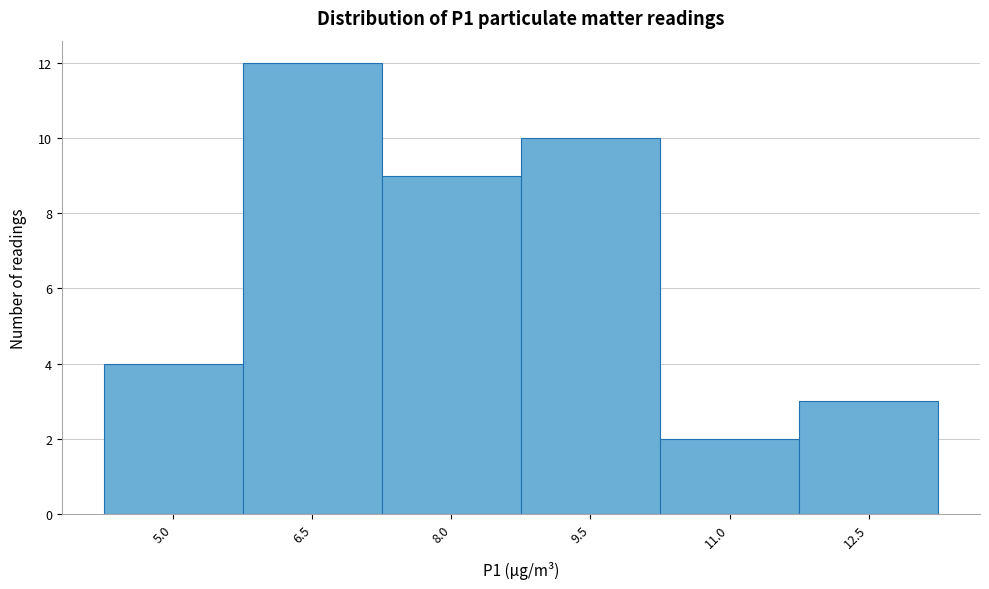

Reading left to right, extract all data points from this chart.

5.0=4	6.5=12	8.0=9	9.5=10	11.0=2	12.5=3